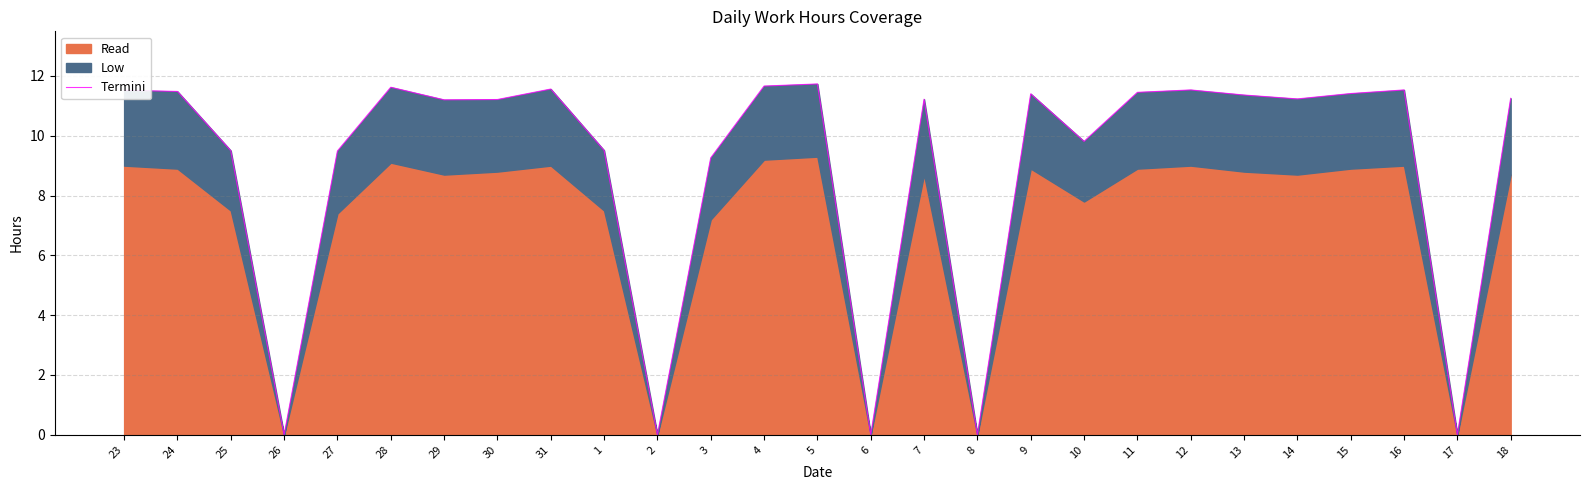

Where does the data first go above 11?

23